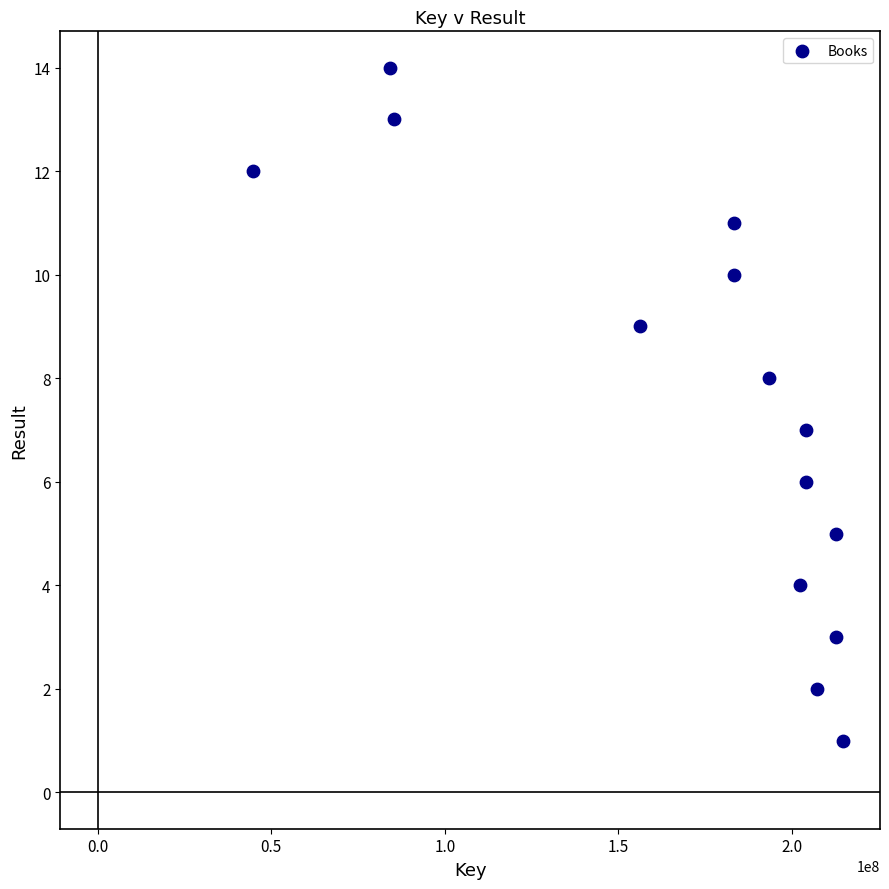

What is the range of Y values (max minus min)?

13